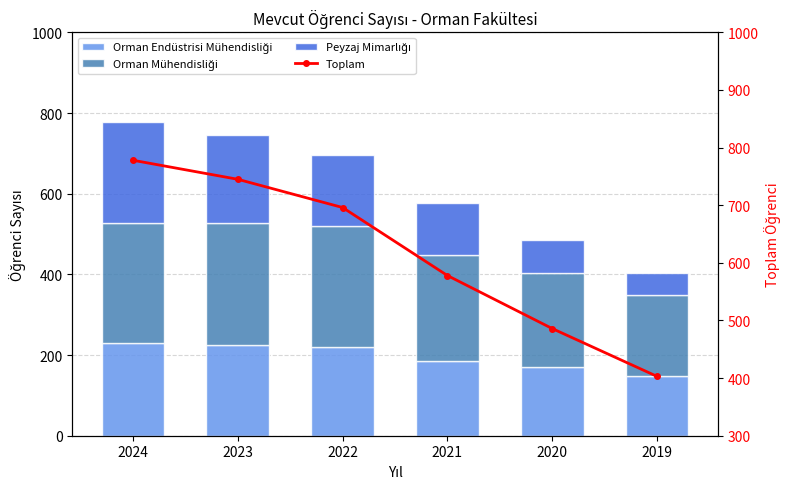

What is the average value of the Orman Endüstrisi Mühendisliği series?

196